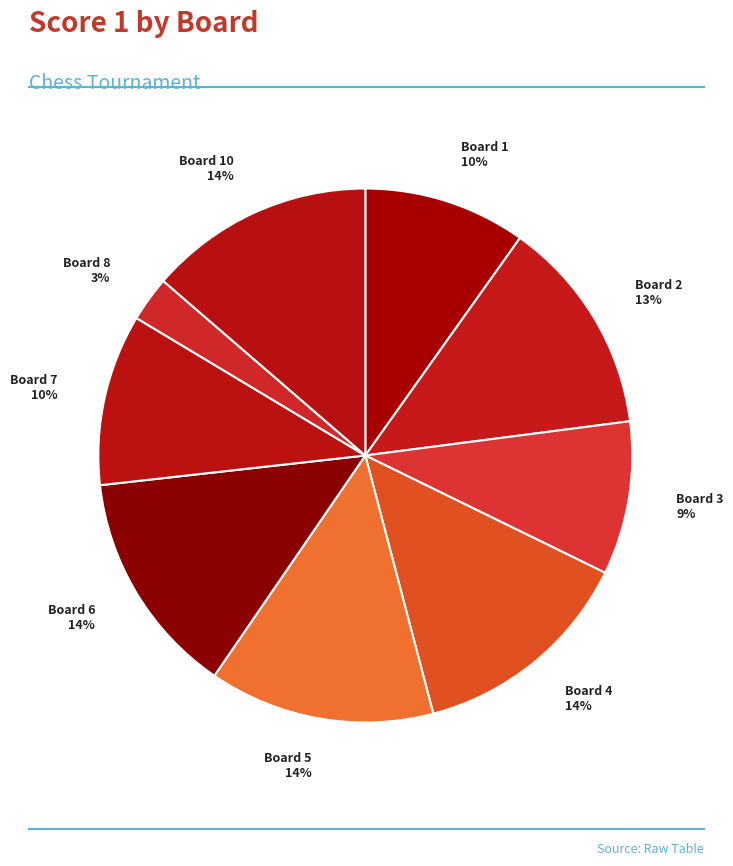

To the nearest percent, what portion does Board 5 represent?

14%